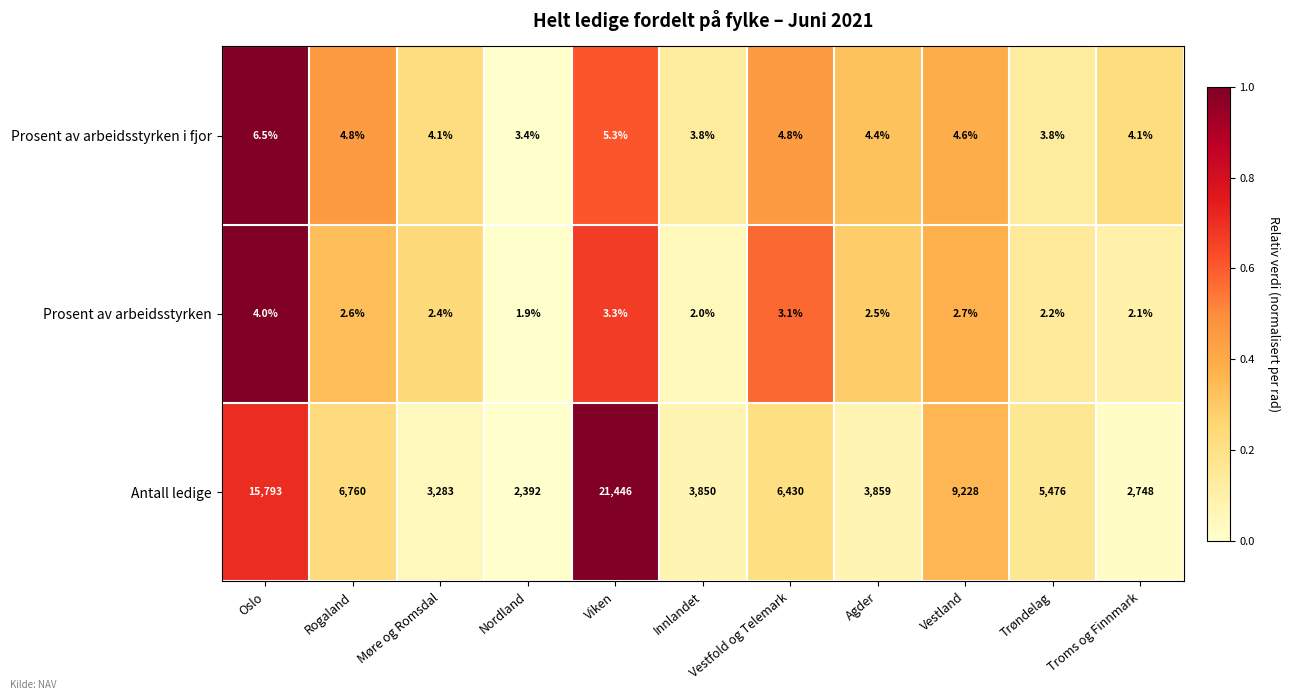

At which category is the sum across all series the highest?

Viken